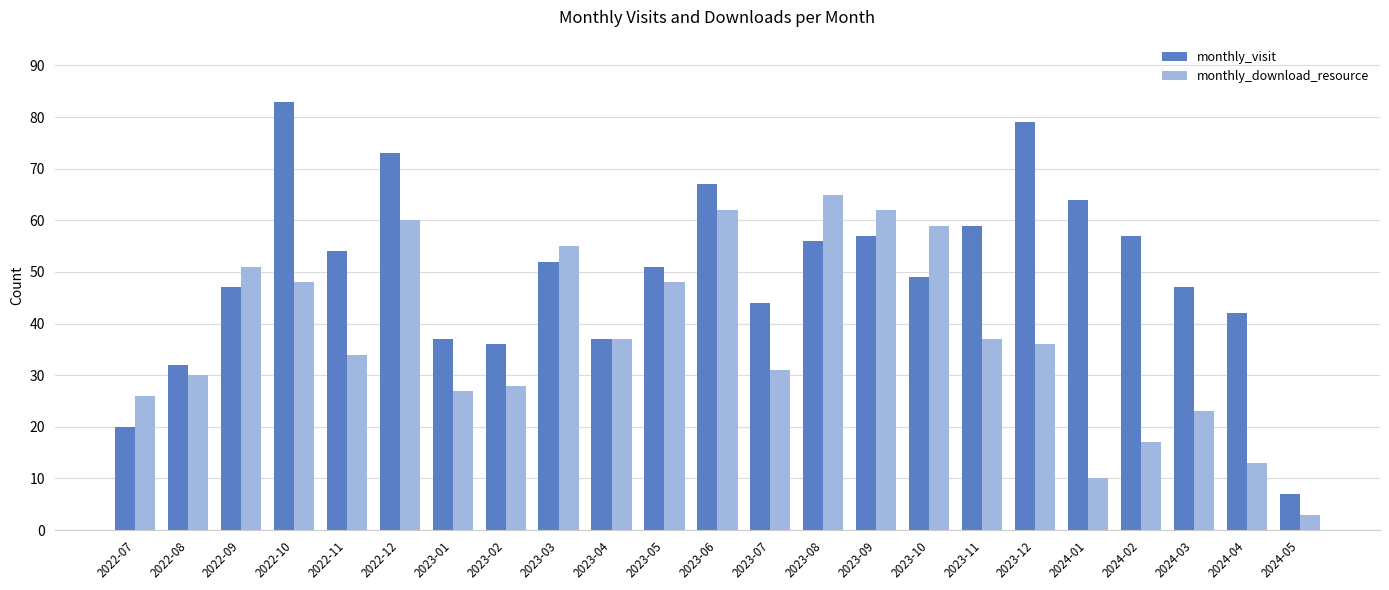

How many data points in monthly_visit are less than 51?

11